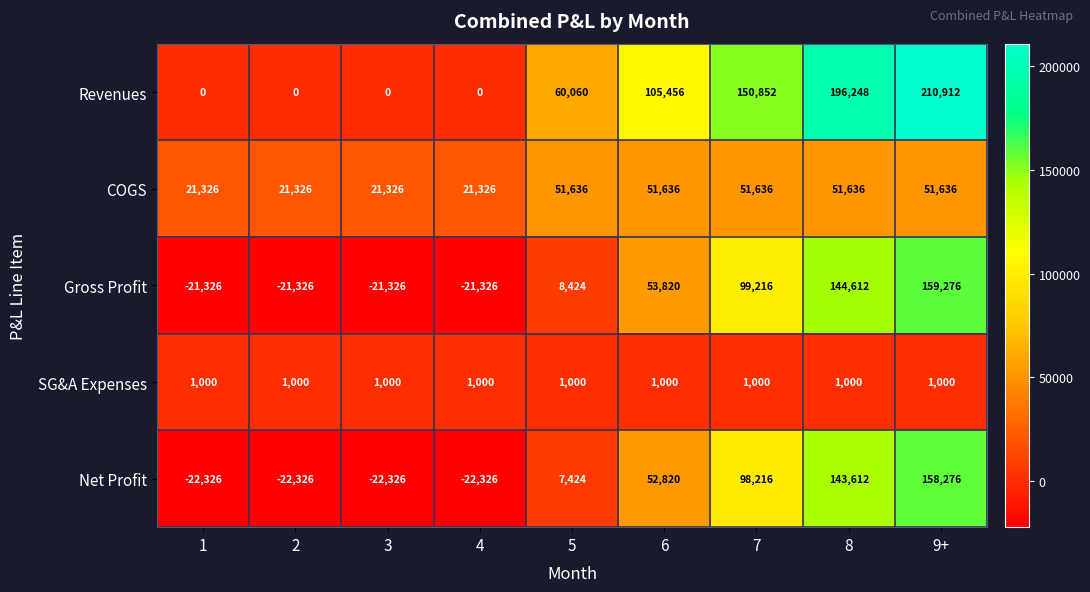

What is the difference between the second highest and minimum values in the Gross Profit series?

165938